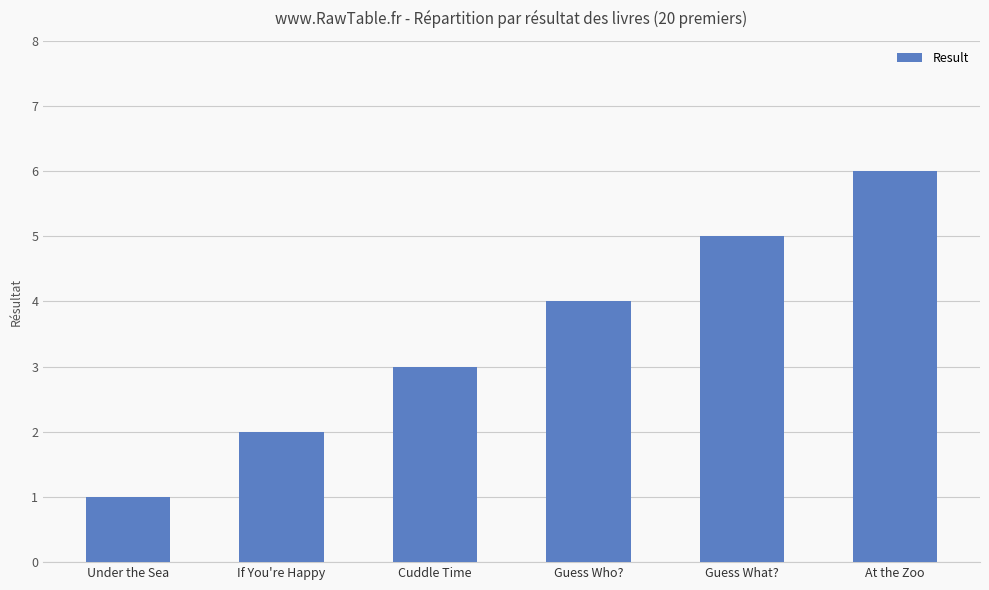

The chart shows a value of 4 at Guess Who?. True or false?

True